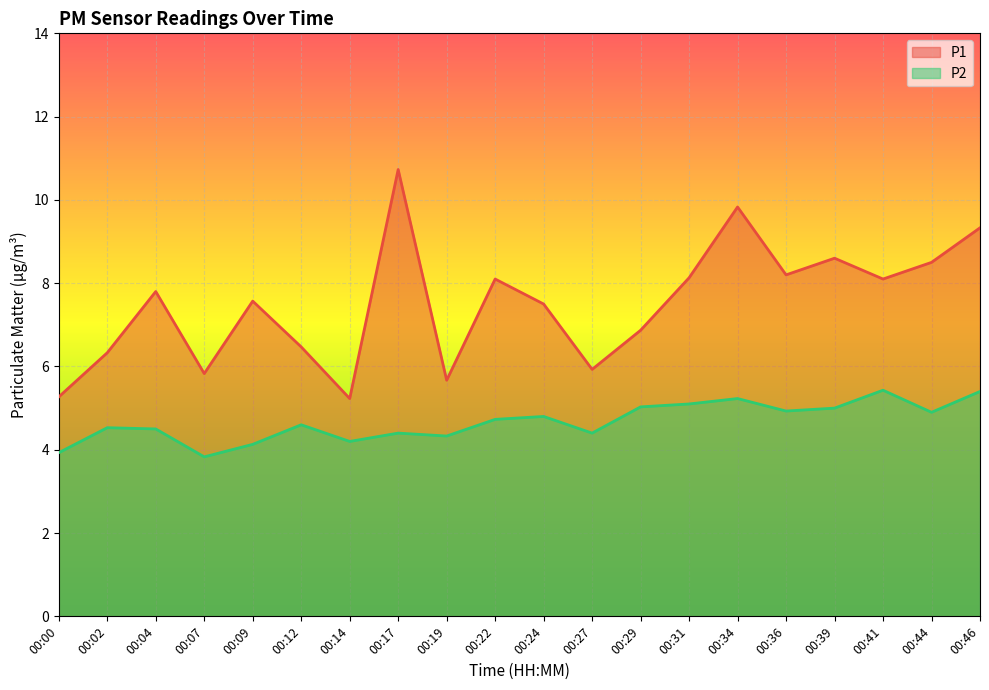

At which label does P2 first exceed 4?

00:02